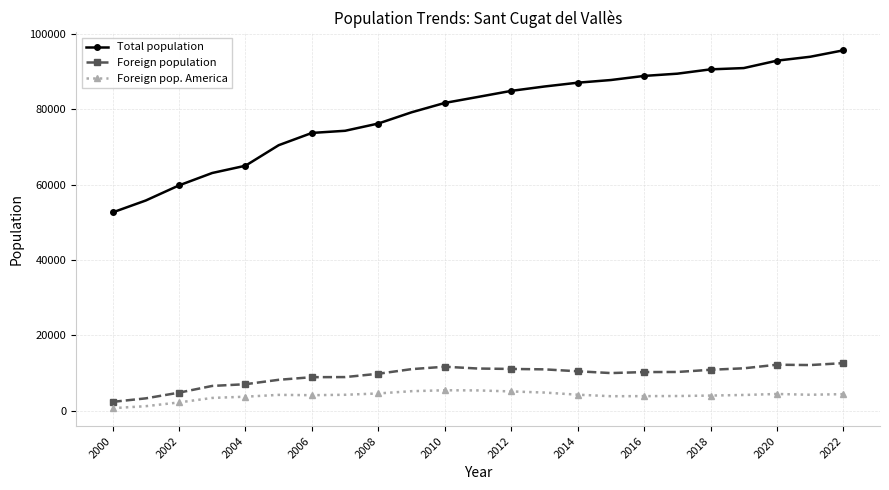

Which series has the largest total across all categories?

Total population